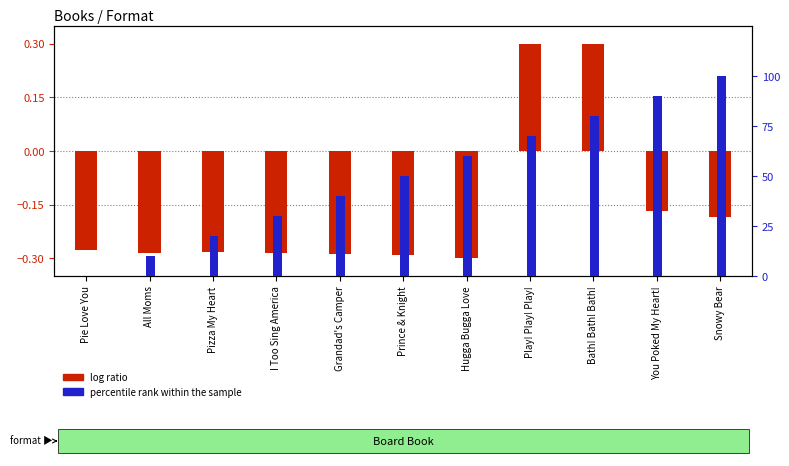

At Pizza My Heart, list the series in order from largest to smallest.

percentile rank within the sample, log ratio